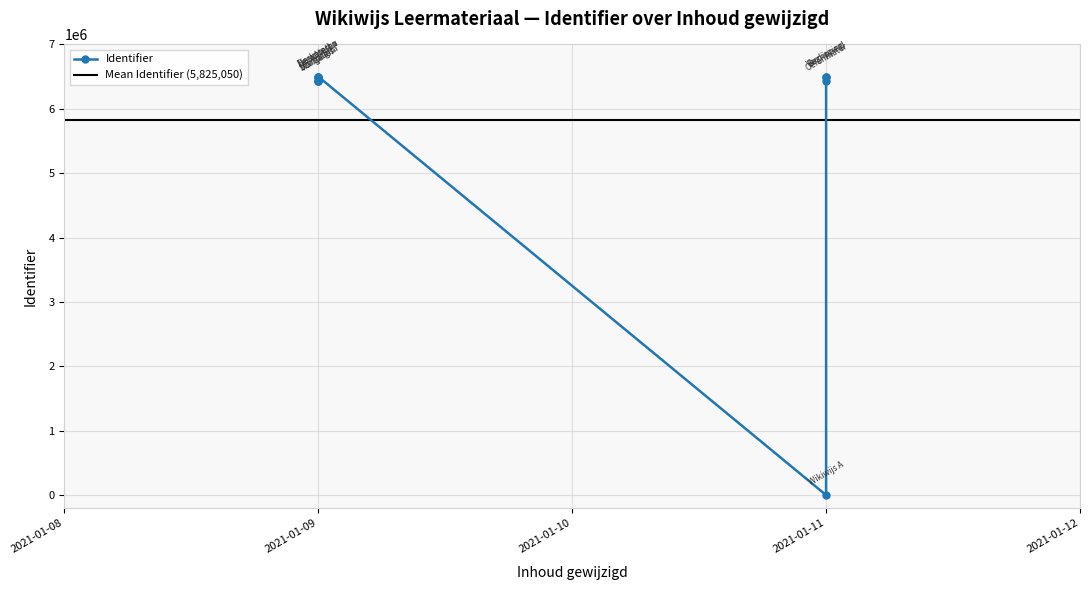

Which has a higher value, Startpagina or Oefenmateriaal?

Oefenmateriaal